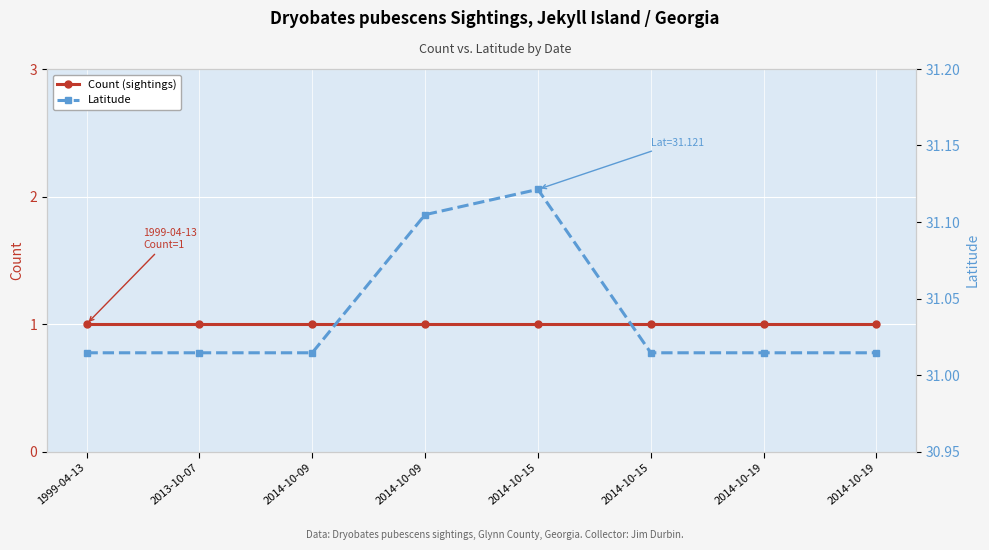

Which label corresponds to the largest value in the chart?

2014-10-15